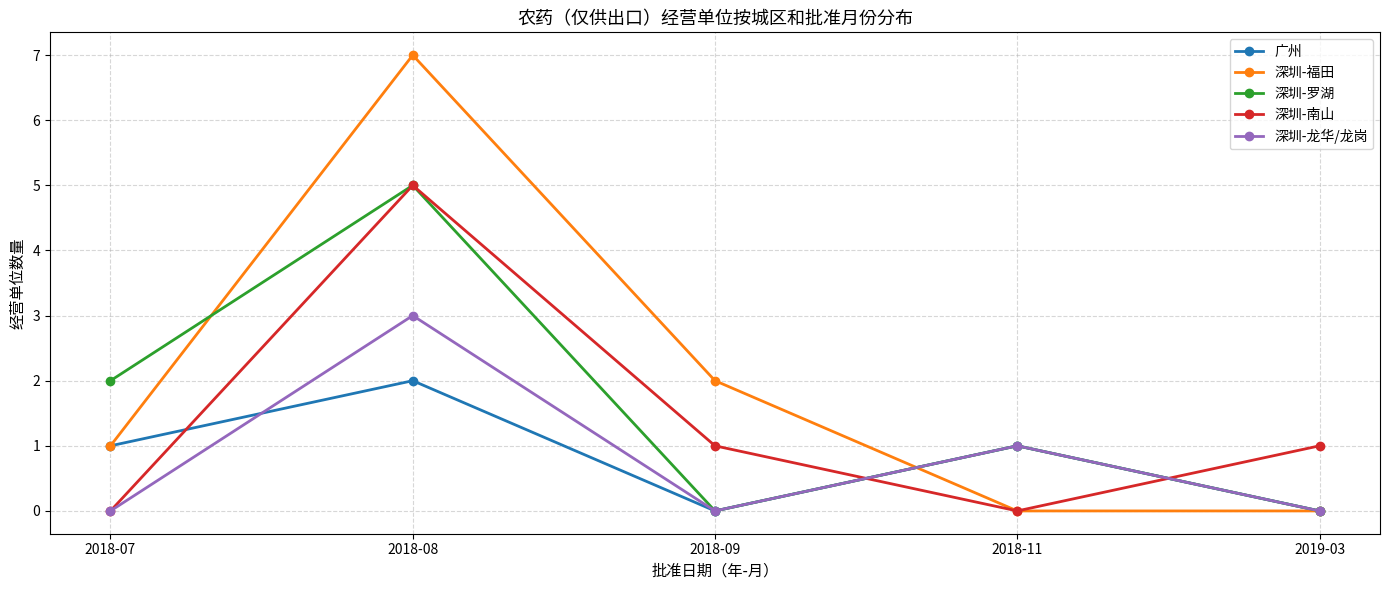

Does the chart display data point markers on the line(s)?

Yes